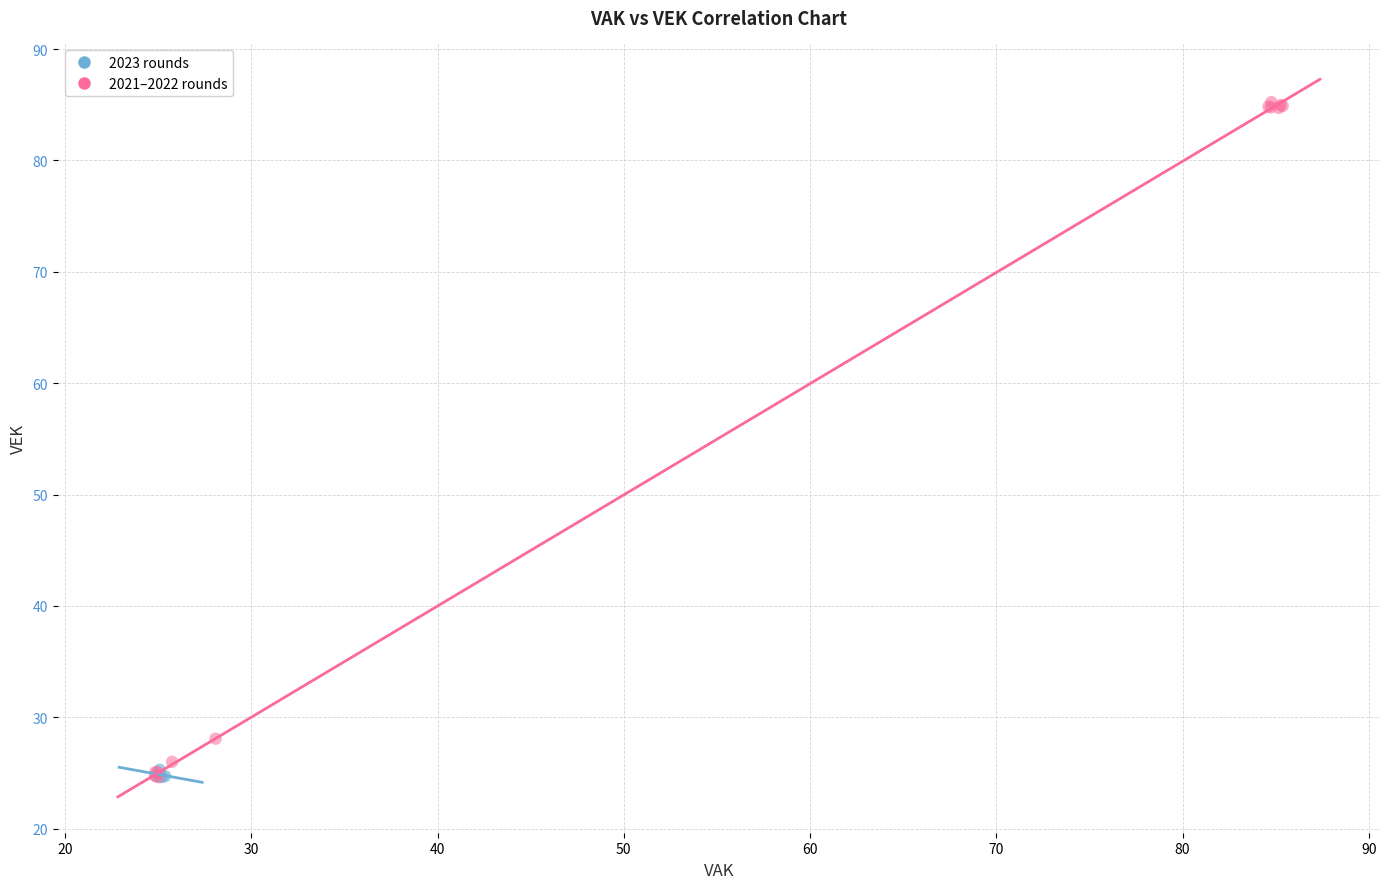

Which series reaches the maximum Y coordinate?

2021–2022 rounds